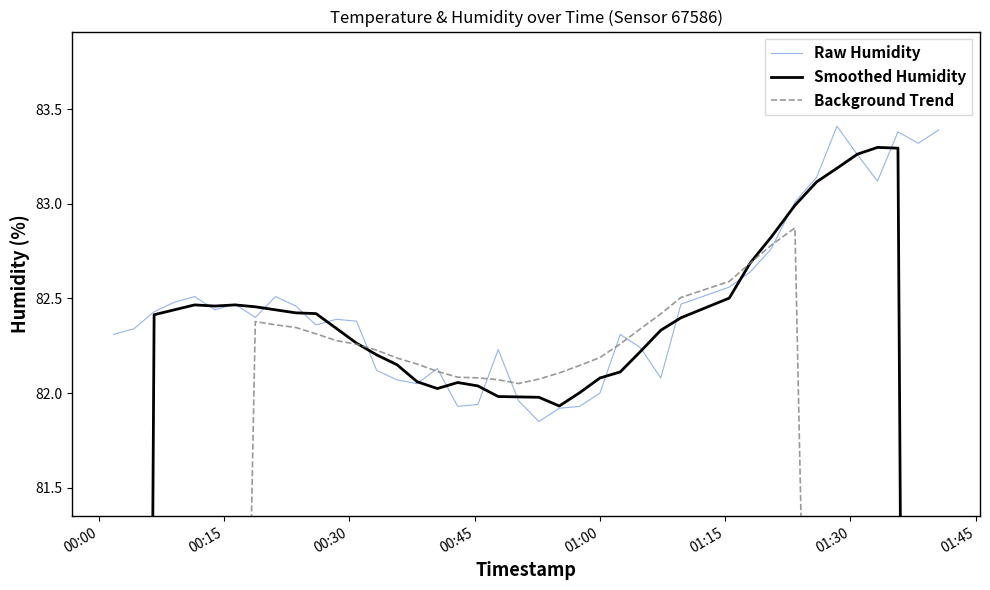

What is the highest value of the Raw Humidity series?

83.4